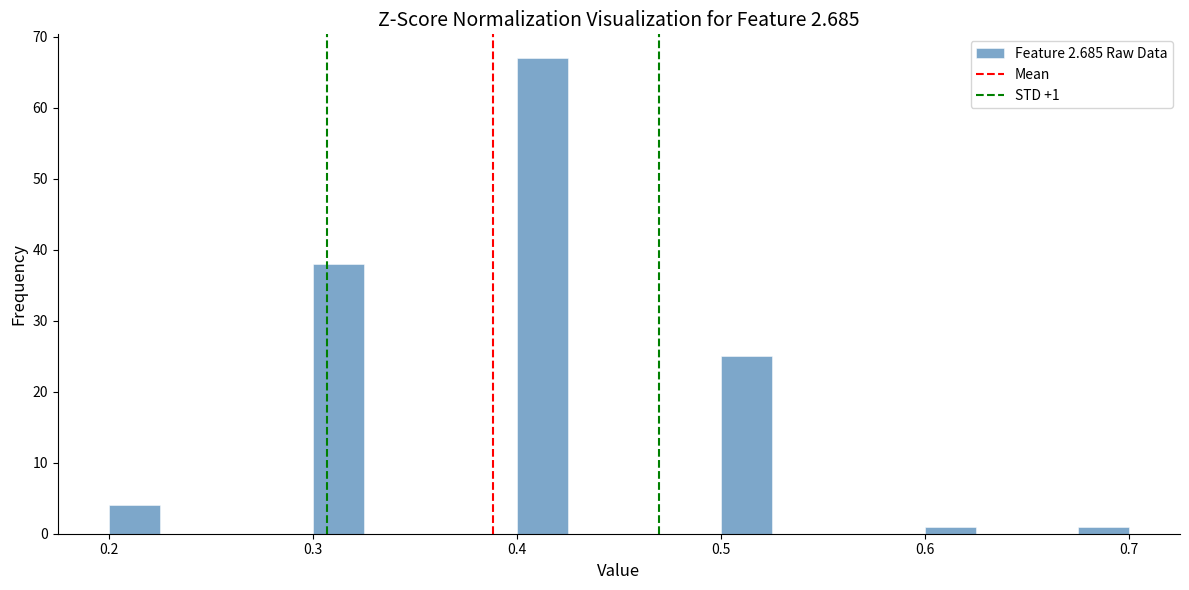

Read against the x-axis, roughly where is the centre of the tallest bar?

0.41